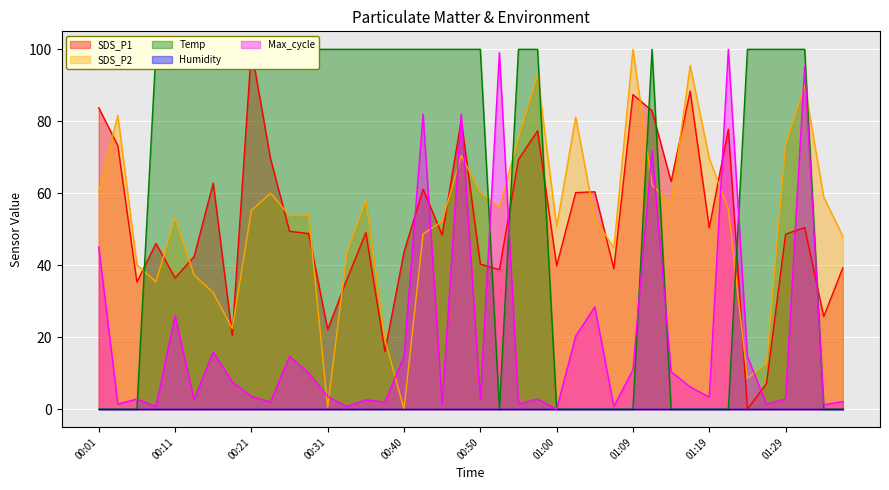

At which label does Max_cycle reach its minimum?

01:00